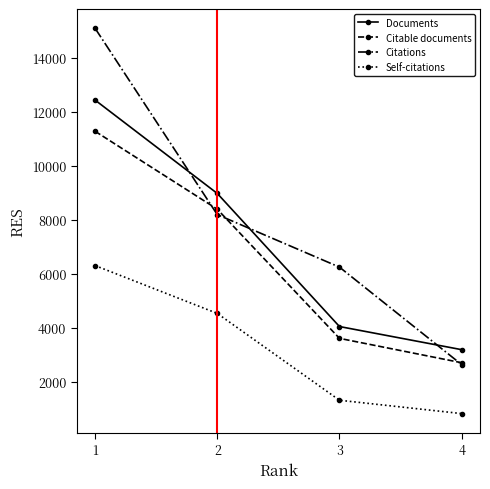

Which label corresponds to the smallest value in the chart?

4